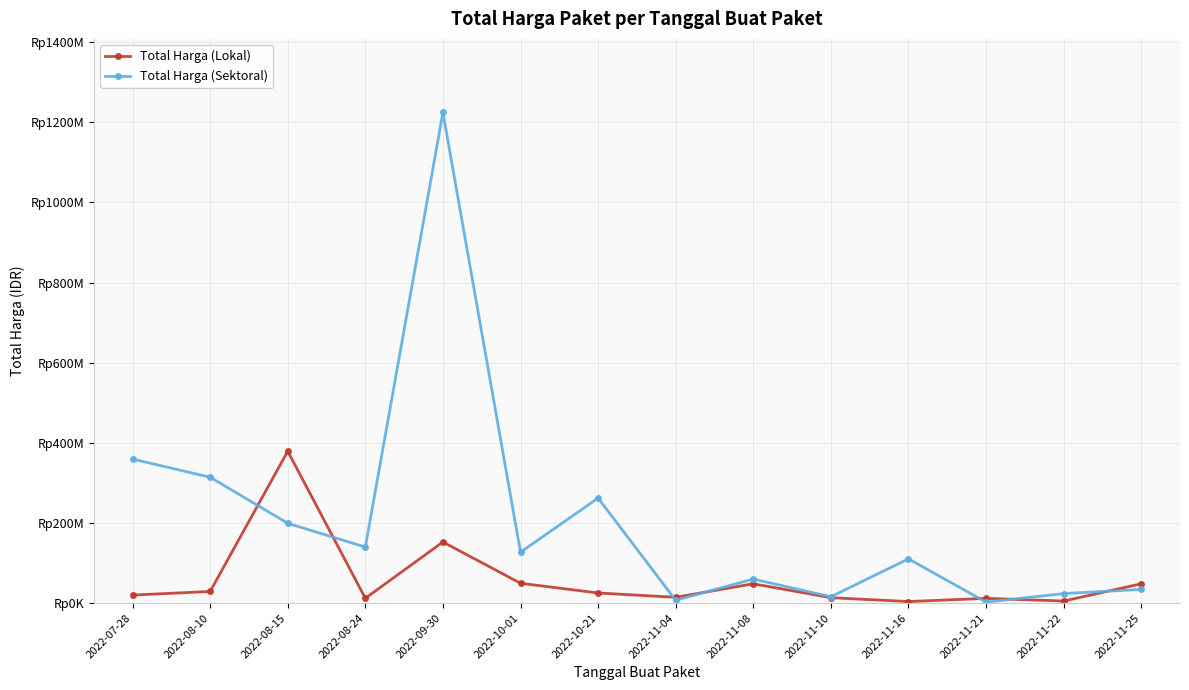

What are all the series names shown in the legend?

Total Harga (Lokal), Total Harga (Sektoral)